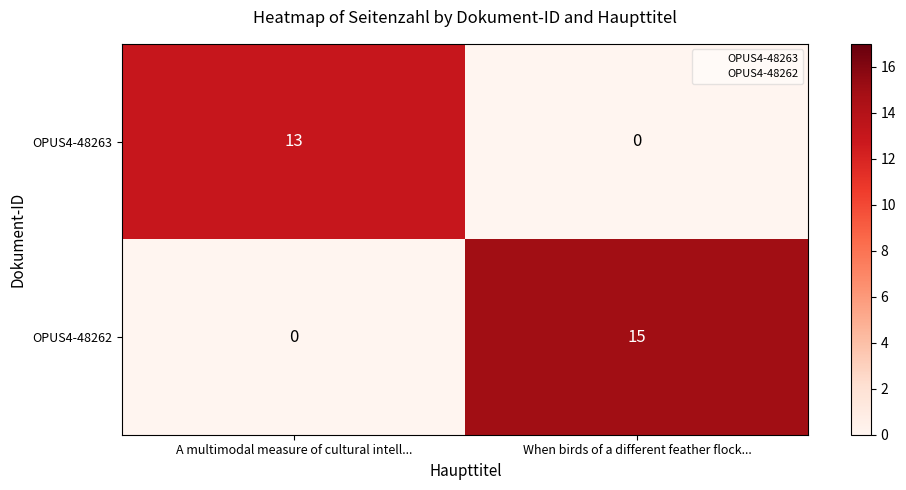

What is the difference between the OPUS4-48262 values at When birds of a different feather flock... and A multimodal measure of cultural intell...?

15